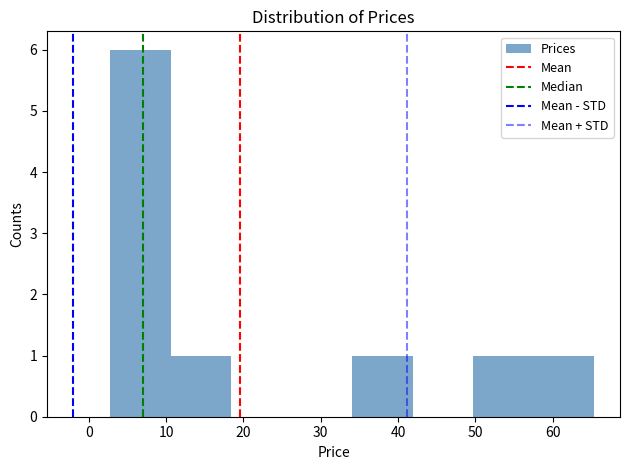

Reading left to right, transcribe this chart: for each bar, give the range it covers on the x-axis and its height. Neither the bar edges nor the heights are printed on the chart, so give them approximately, as read against the axes.

3 to 11: 6
11 to 18: 1
18 to 26: 0
26 to 34: 0
34 to 42: 1
42 to 50: 0
50 to 58: 1
58 to 65: 1